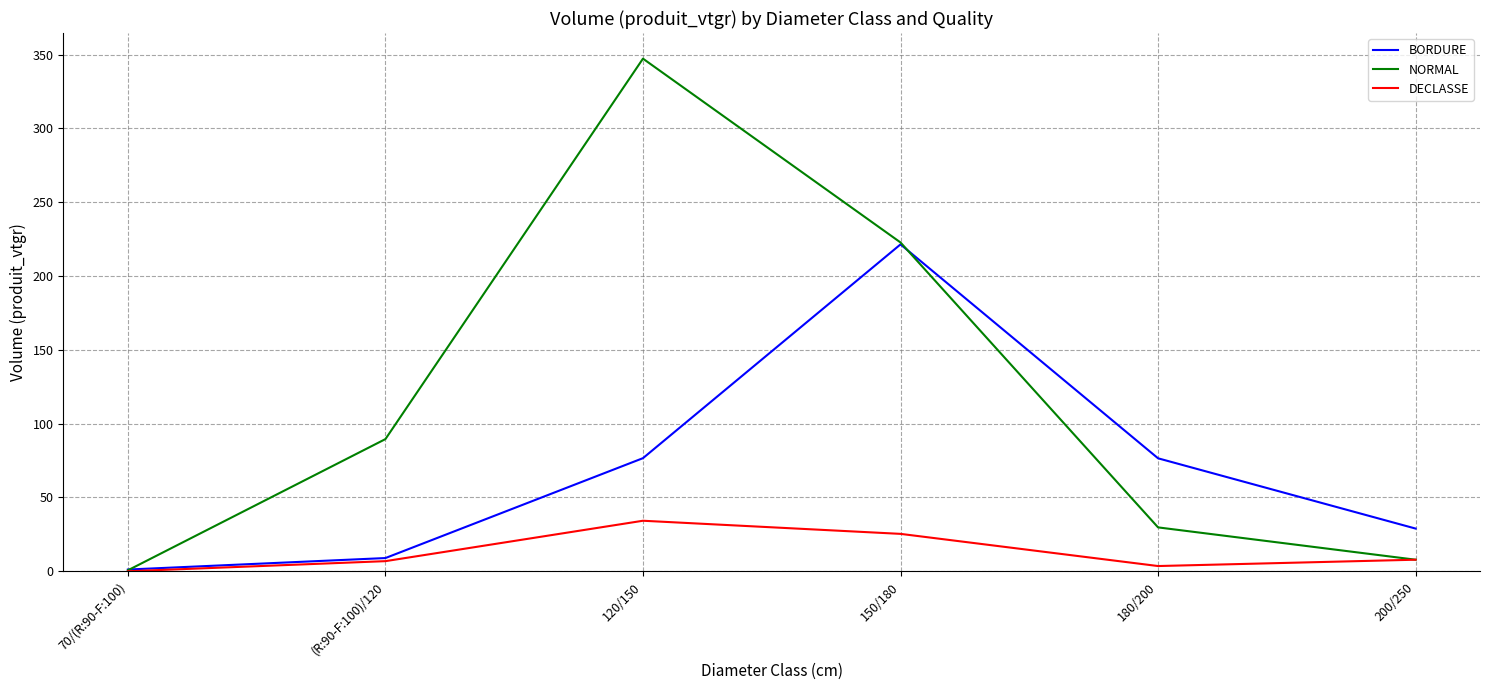

Where is the first local maximum for NORMAL?

120/150